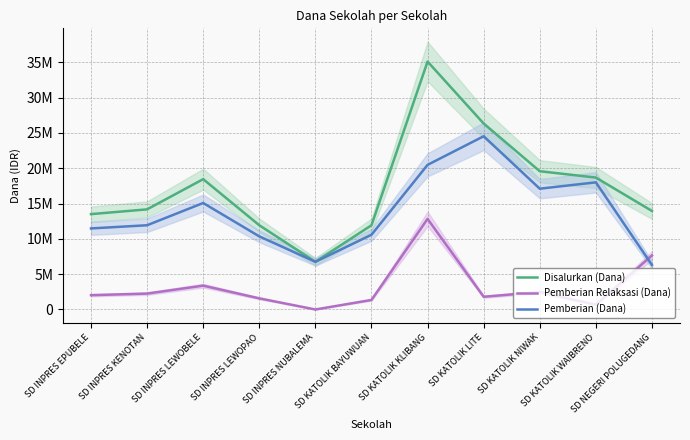

What is the sum of all Pemberian (Dana) values?

152550000